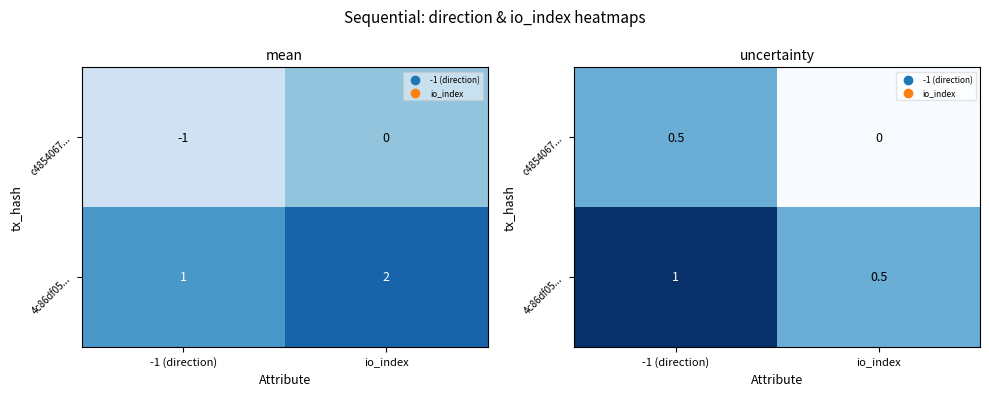

Is it true that c4854067... equals 0.7 at -1 (direction)?

False